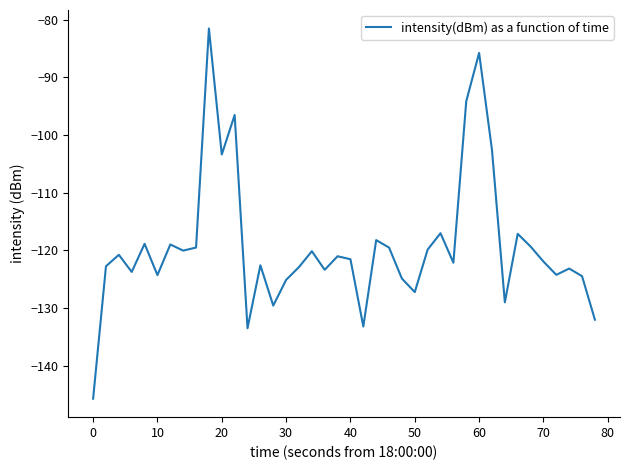

What is the smallest value displayed?

-145.8